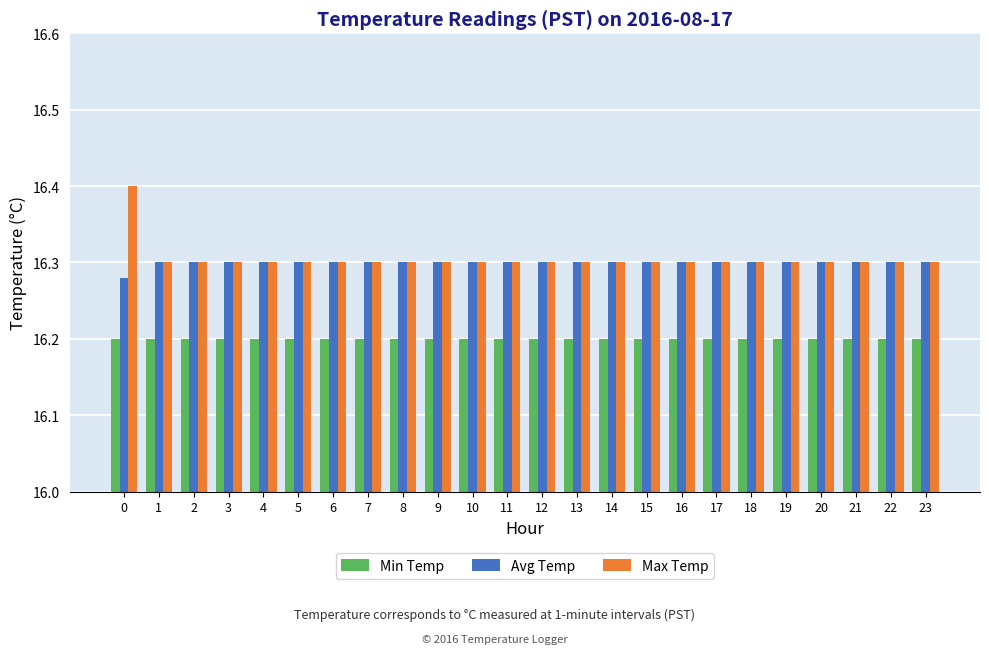

Does the chart contain stacked bars?

No